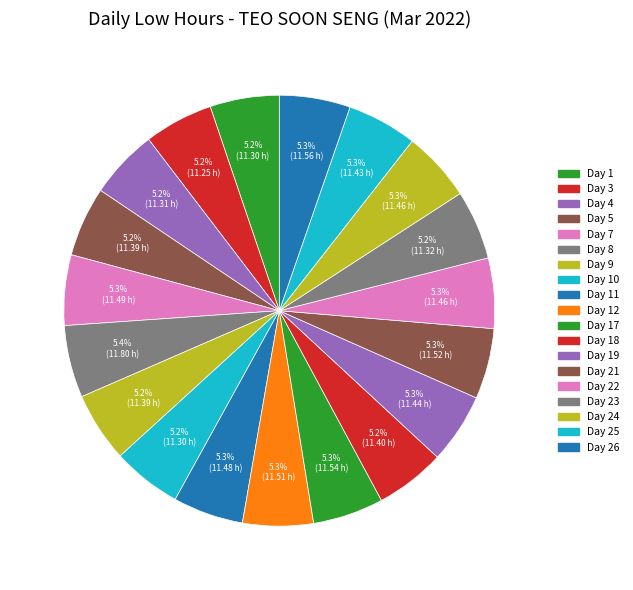

To the nearest percent, what is the average slice percentage?

5%